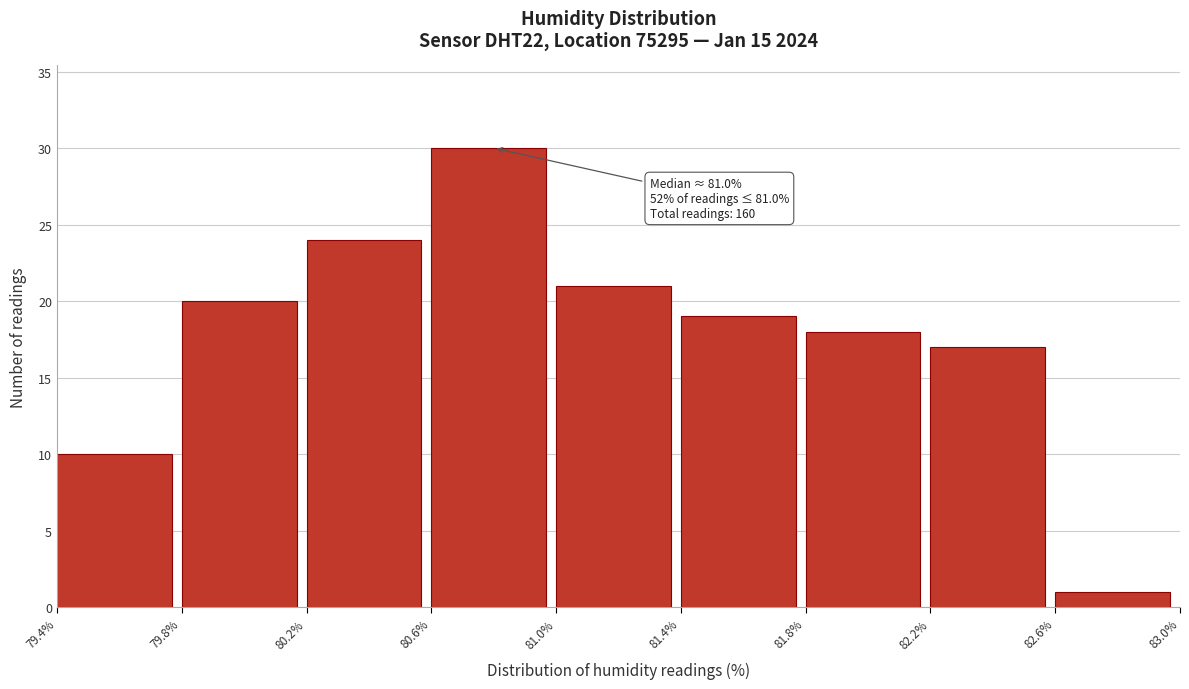

Over which range of the x-axis is the bar tallest?

80.6% to 81.0%